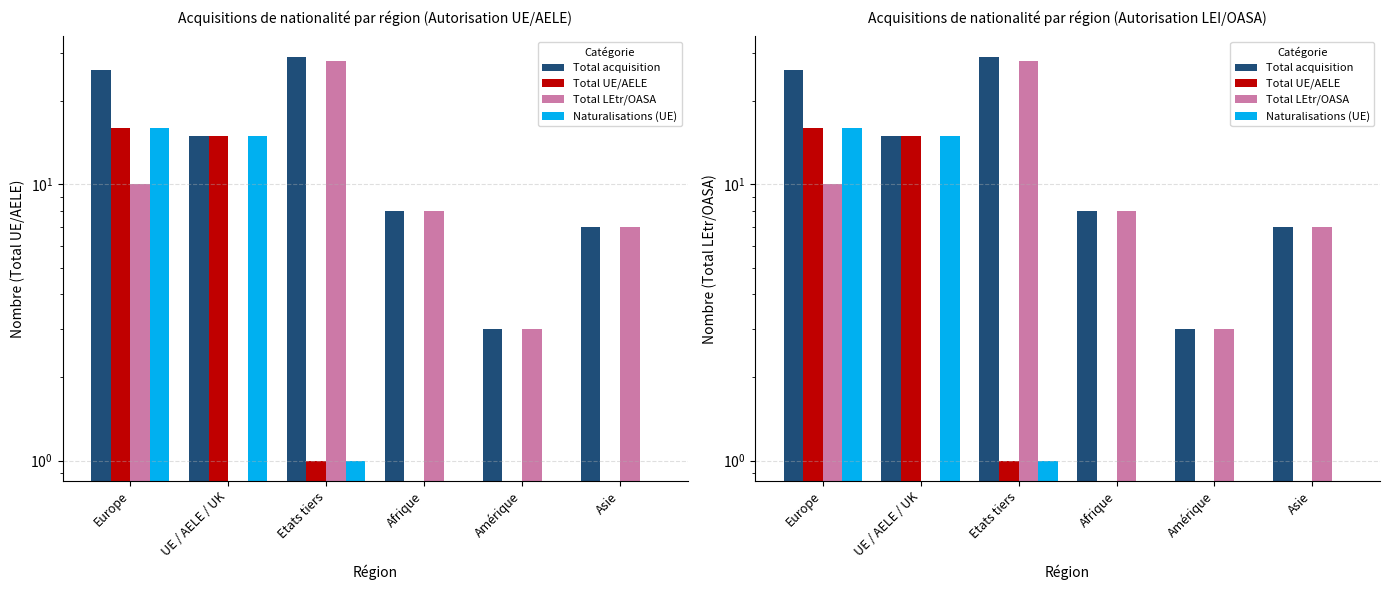

List the labels in order of Total acquisition value, largest first.

Etats tiers, Europe, UE / AELE / UK, Afrique, Asie, Amérique